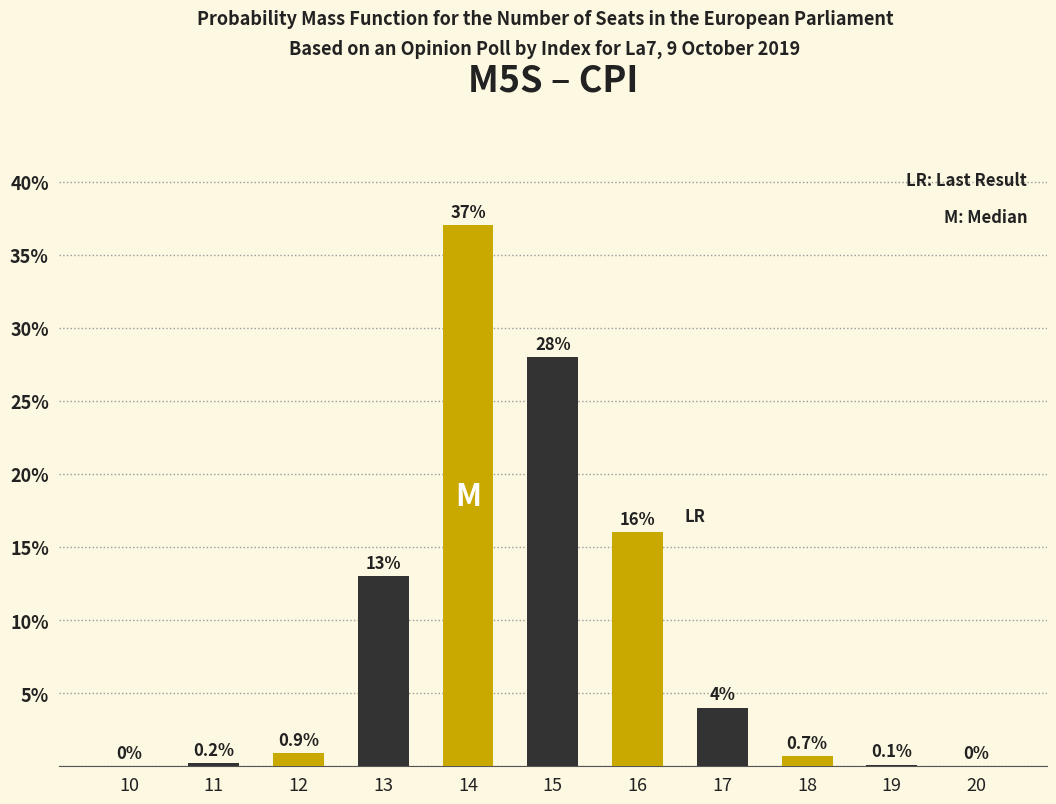

Reading right to left, list all the values displayed in this chart.

20=0.0	19=0.1	18=0.7	17=4.0	16=16.0	15=28.0	14=37.0	13=13.0	12=0.9	11=0.2	10=0.0